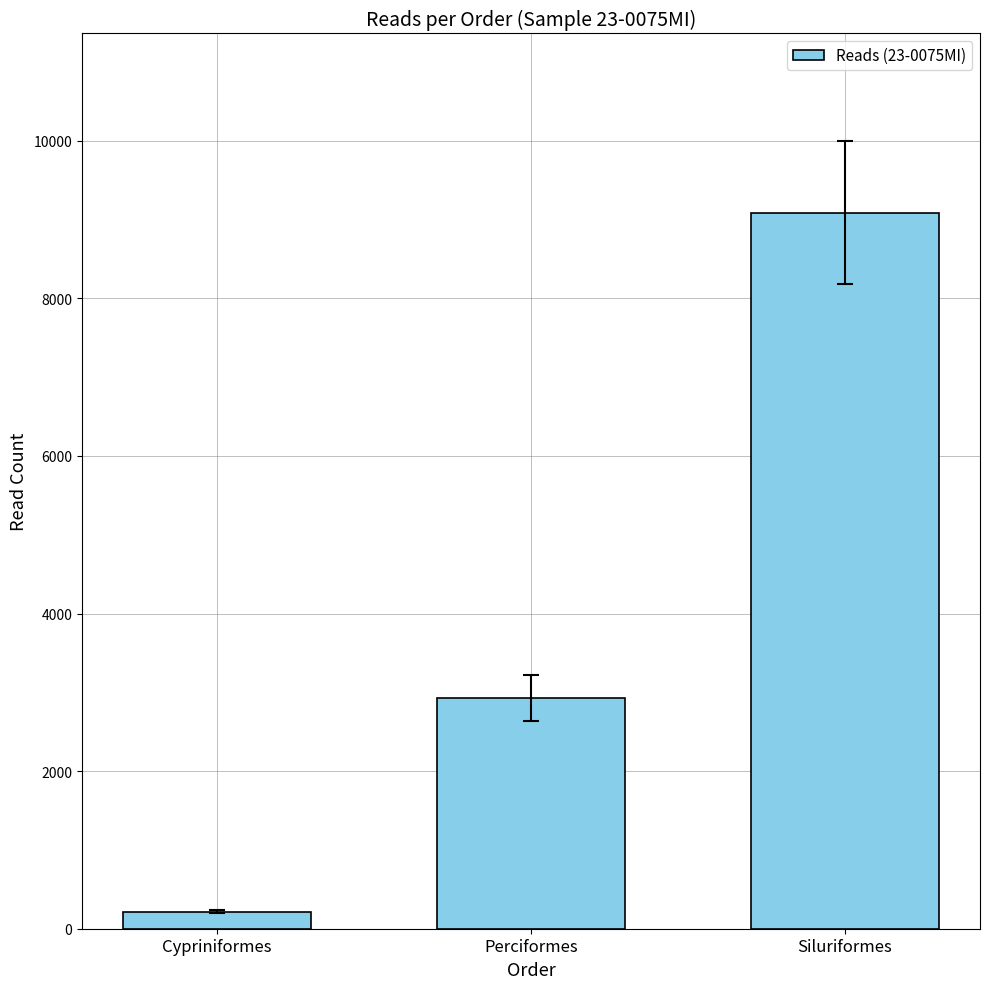

What is the difference between the maximum and second lowest values?

6160